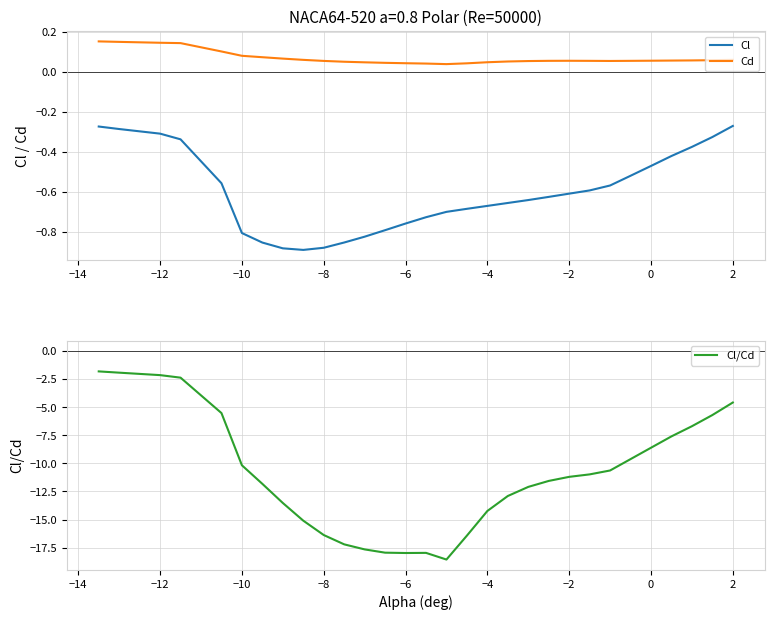

How many interior local valleys does the Cd series have?

2